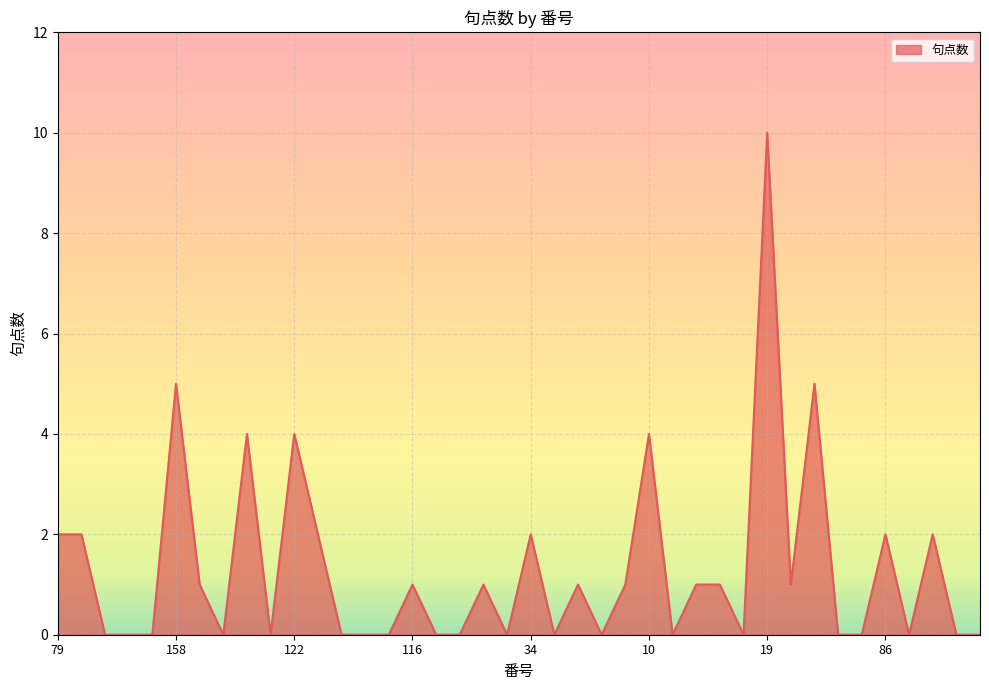

What is the greatest value displayed?

10